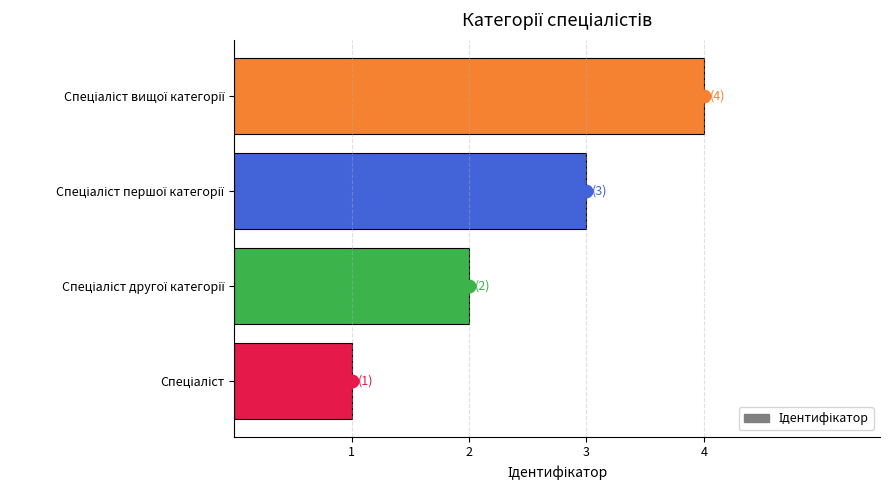

What is the greatest value displayed?

4